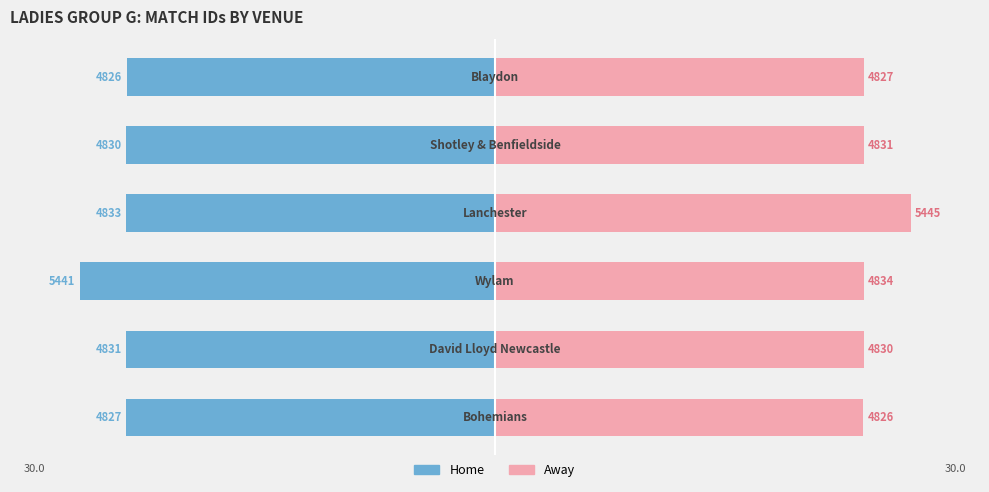

Is the value of Away at 1 greater than the value of Home at 5?

Yes